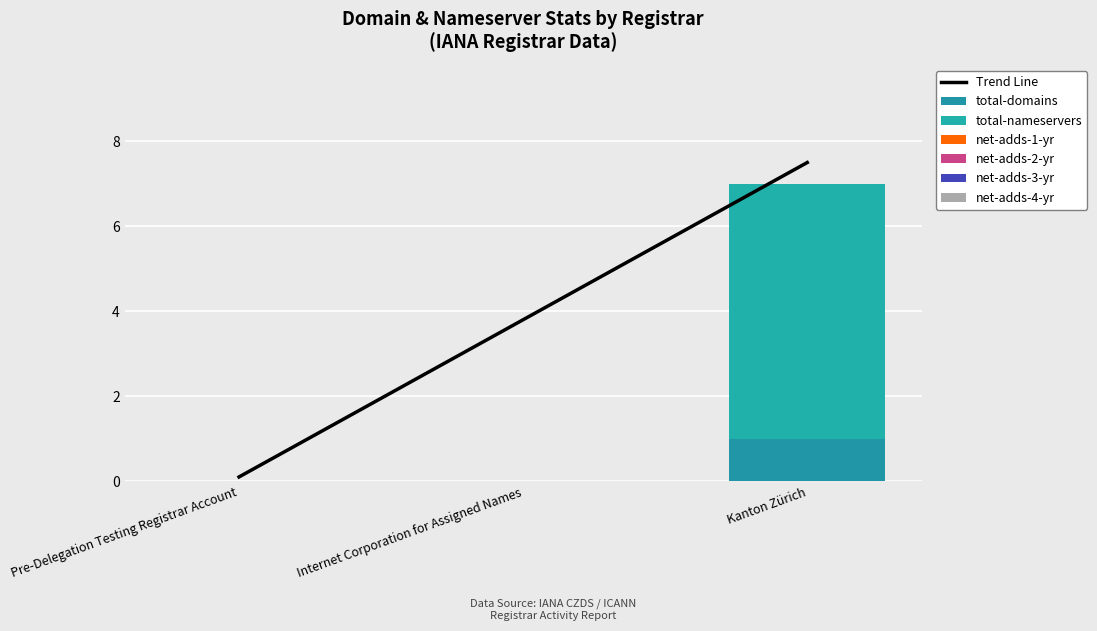

How many categories are shown in the chart?

3